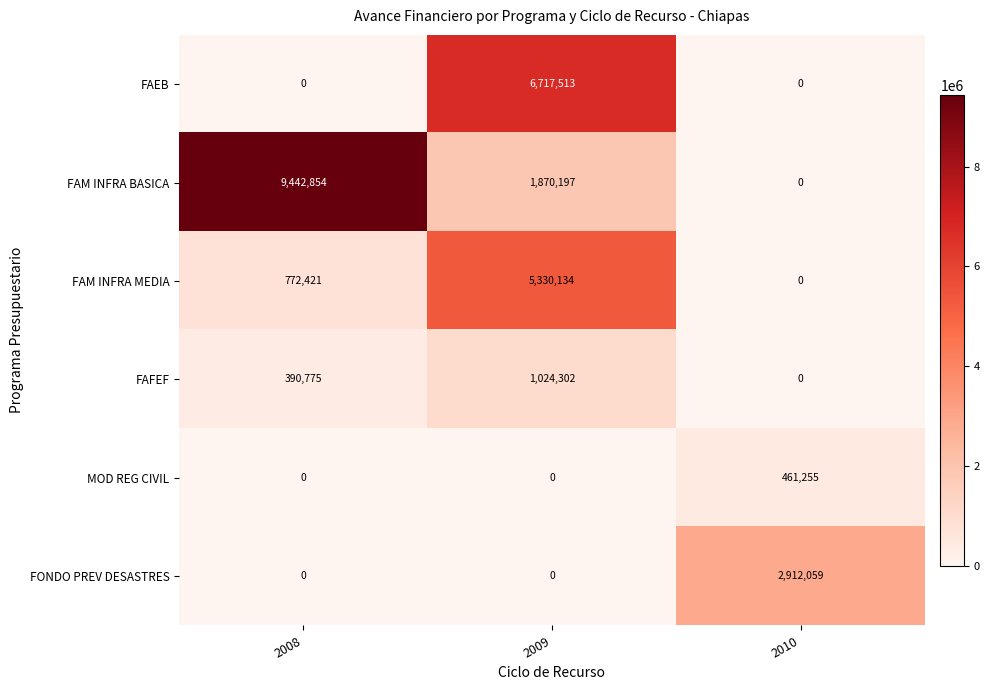

True or false: FAEB has a value of 1545718 at 2009.

False